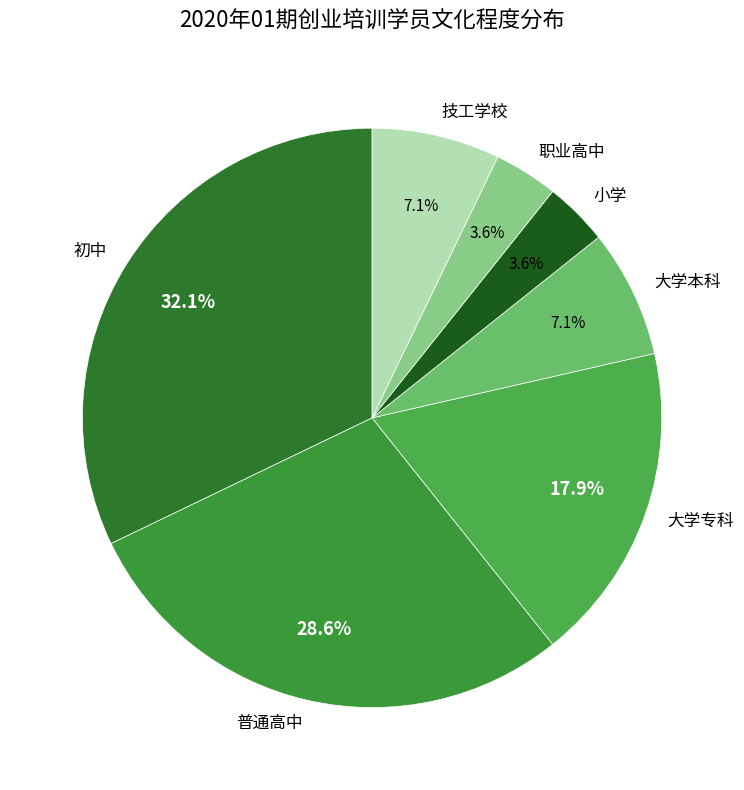

What percentage is the 职业高中 slice, to the nearest percent?

4%